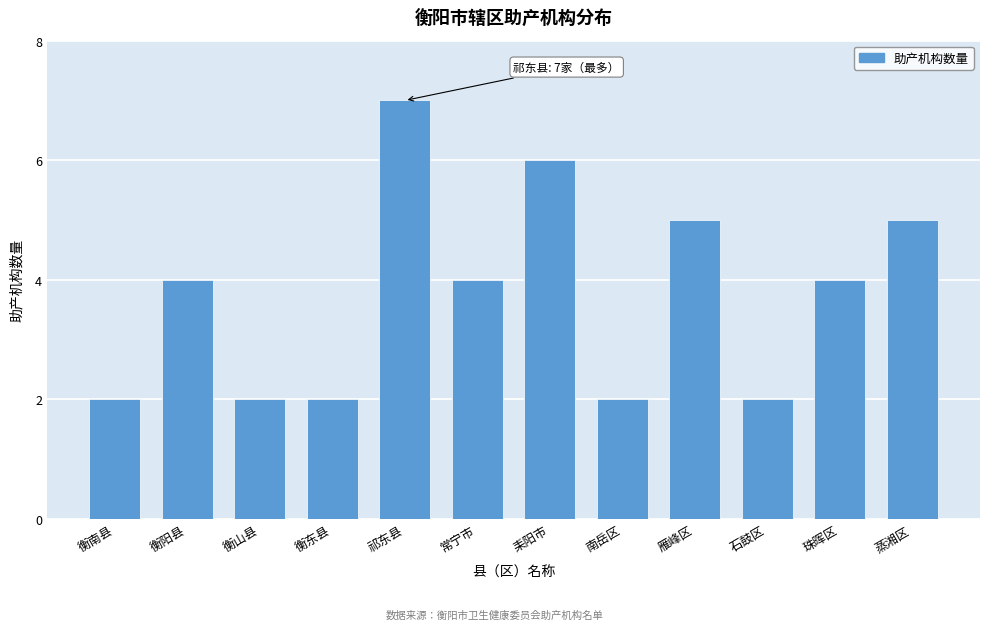

Reading left to right, transcribe all the data shown in this chart.

2	4	2	2	7	4	6	2	5	2	4	5